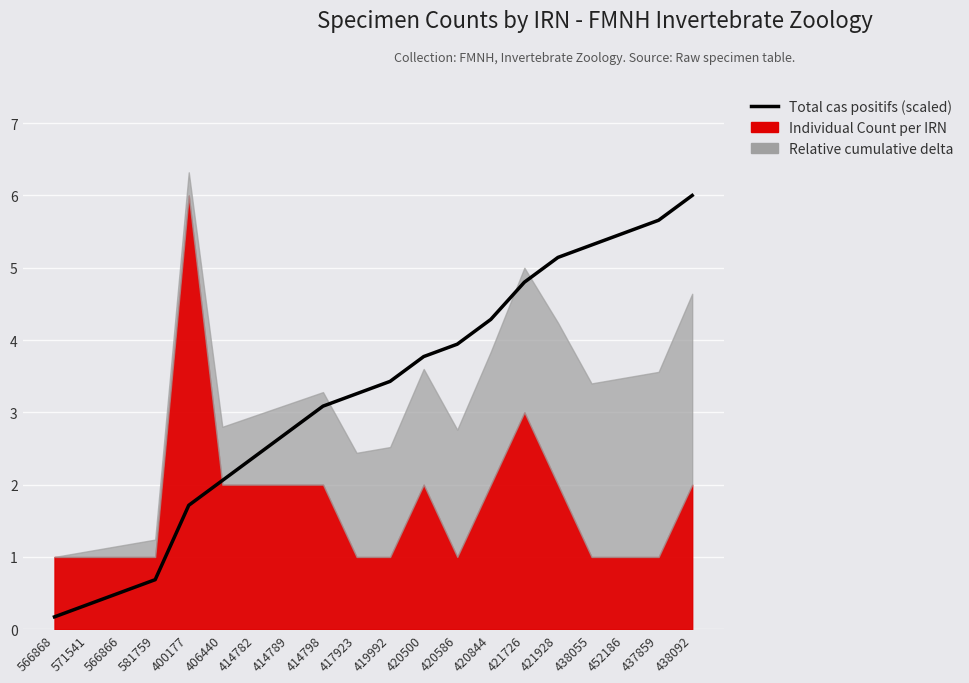

What is the label of the 5th point from the right?

421928